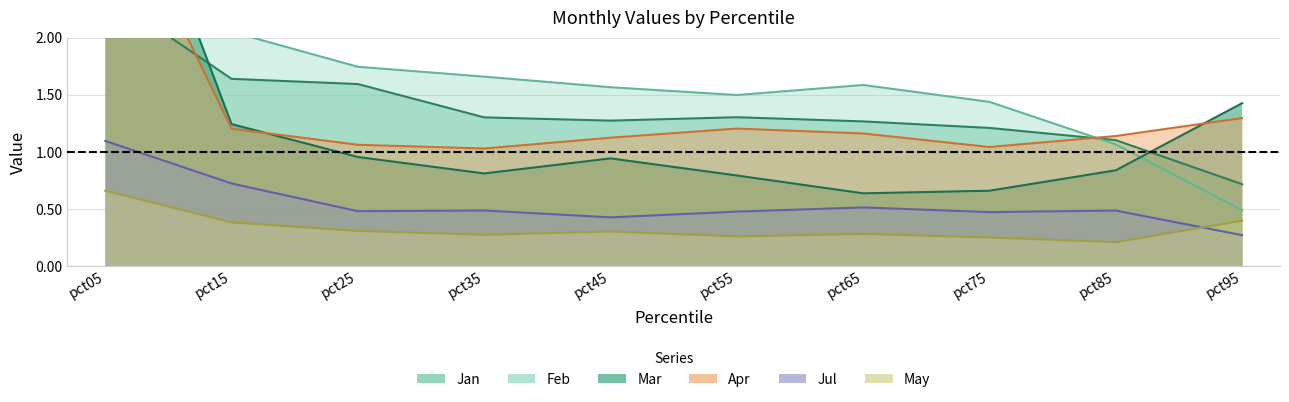

Which label corresponds to the largest value in the chart?

pct05